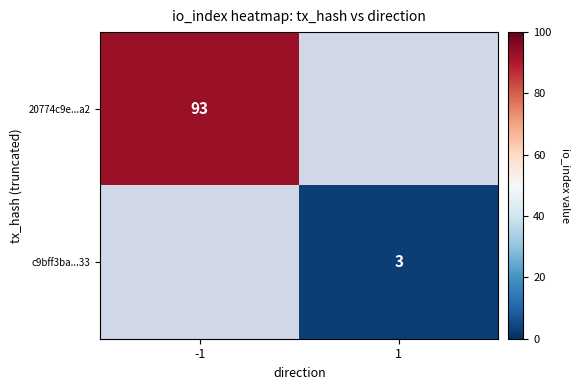

True or false: c9bff3ba...33 has a value of 2 at 1.

False